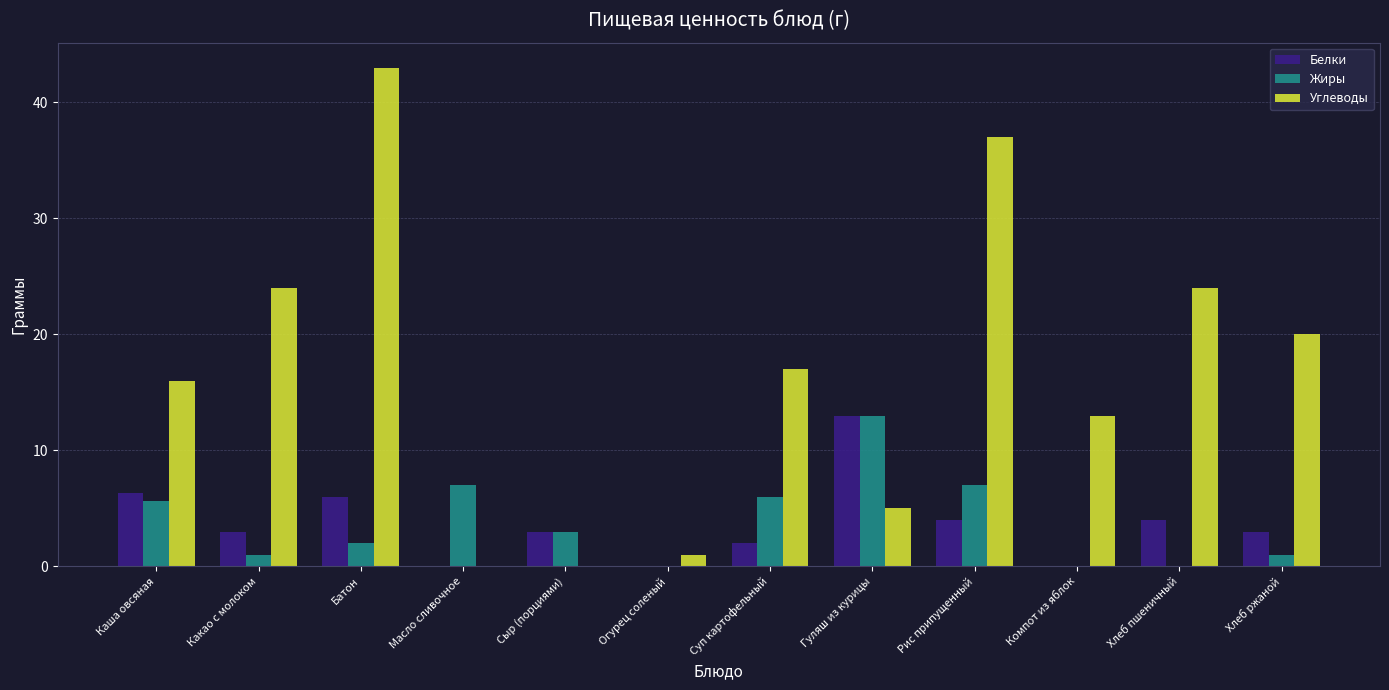

Count the number of categories in the chart.

12